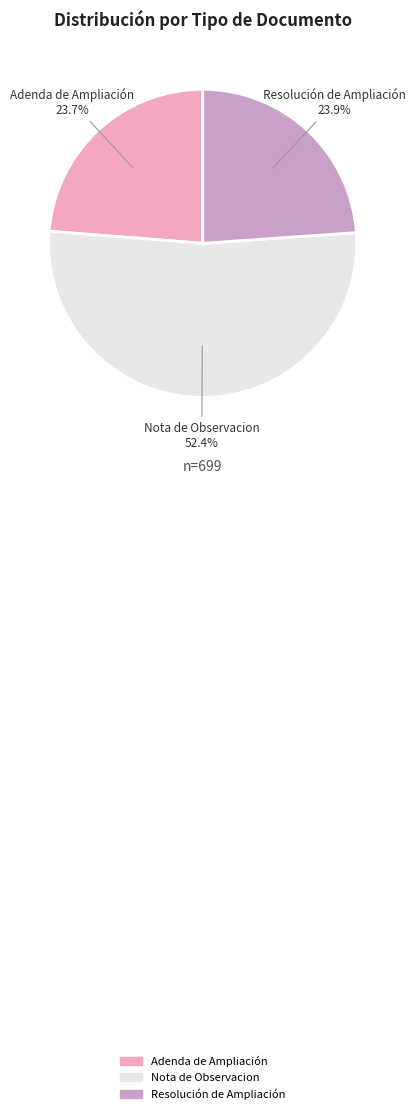

To the nearest percent, what is the average slice percentage?

33%